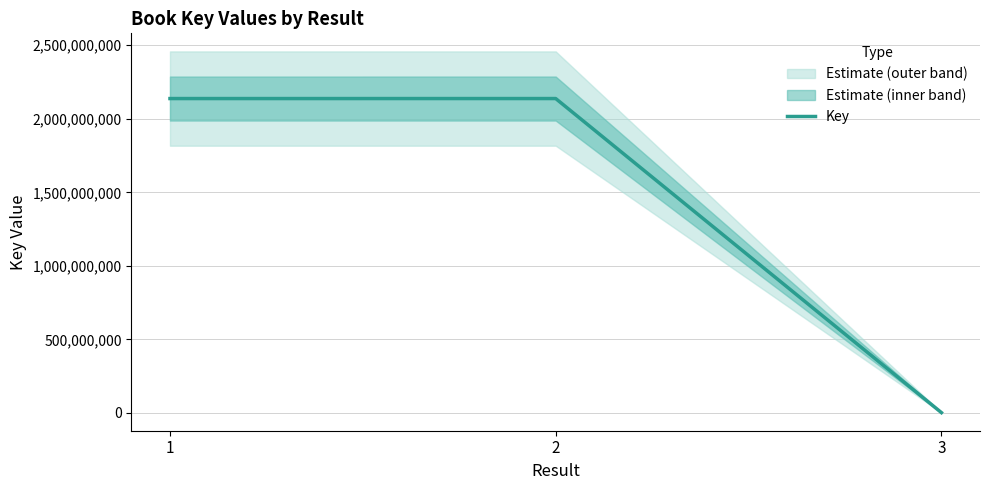

Where does the data first go above 2137661953?

2